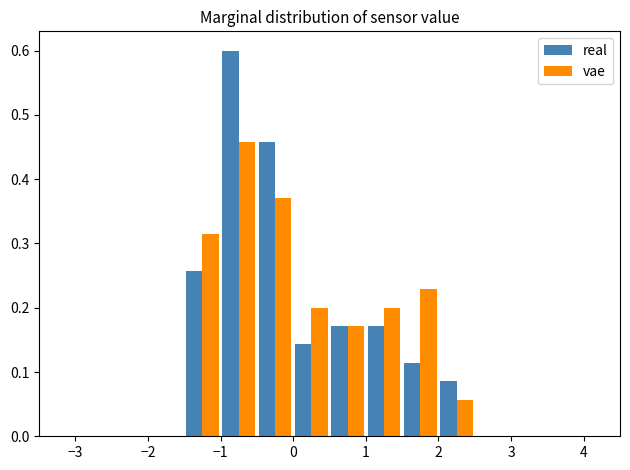

Reading left to right, transcribe this chart: for each range on the x-axis, give the height of each series' bar. The values are not printed on the chart, so give them approximately, as read against the axis.

-3.0 to -2.5: real=0	vae=0
-2.5 to -2.0: real=0	vae=0
-2.0 to -1.5: real=0	vae=0
-1.5 to -1.0: real=0.26	vae=0.31
-1.0 to -0.5: real=0.60	vae=0.46
-0.5 to 0.0: real=0.46	vae=0.37
0.0 to 0.5: real=0.14	vae=0.20
0.5 to 1.0: real=0.17	vae=0.17
1.0 to 1.5: real=0.17	vae=0.20
1.5 to 2.0: real=0.11	vae=0.23
2.0 to 2.5: real=0.09	vae=0.06
2.5 to 3.0: real=0	vae=0
3.0 to 3.5: real=0	vae=0
3.5 to 4.0: real=0	vae=0